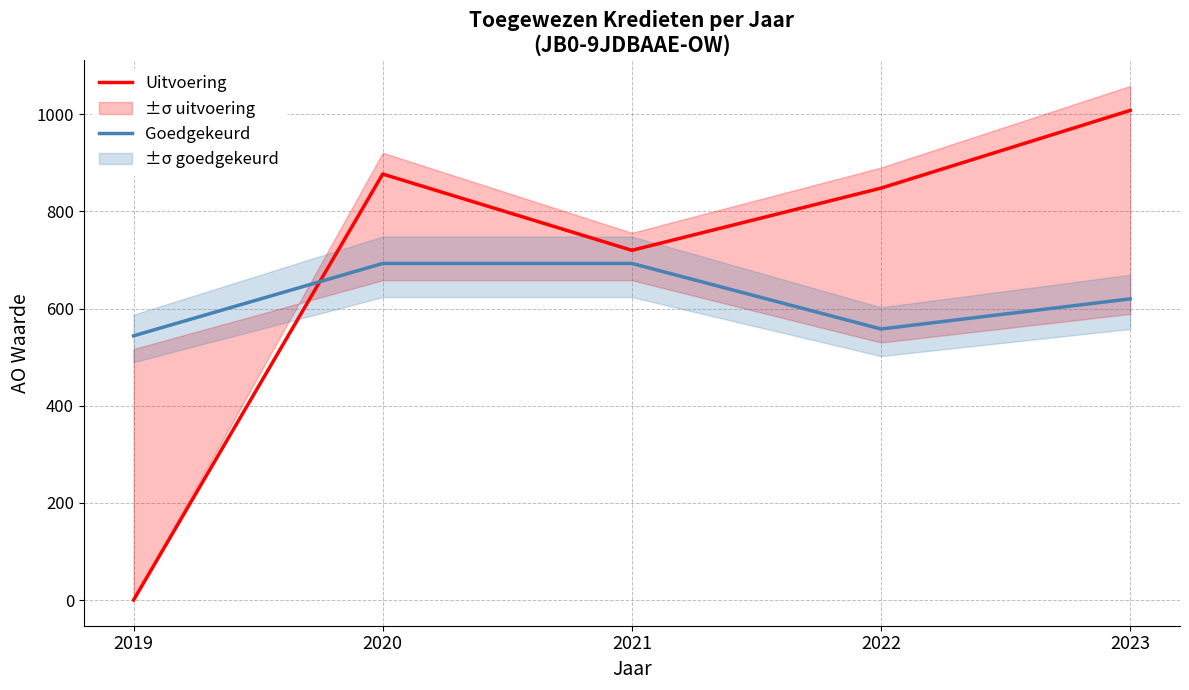

At which category does Goedgekeurd reach its first local valley?

2022